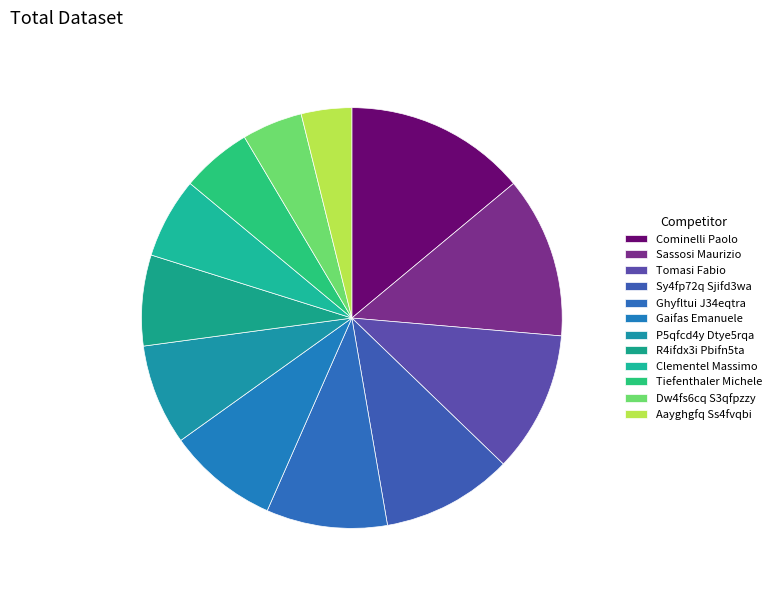

Which category has the smallest portion of the pie?

Aayghgfq Ss4fvqbi